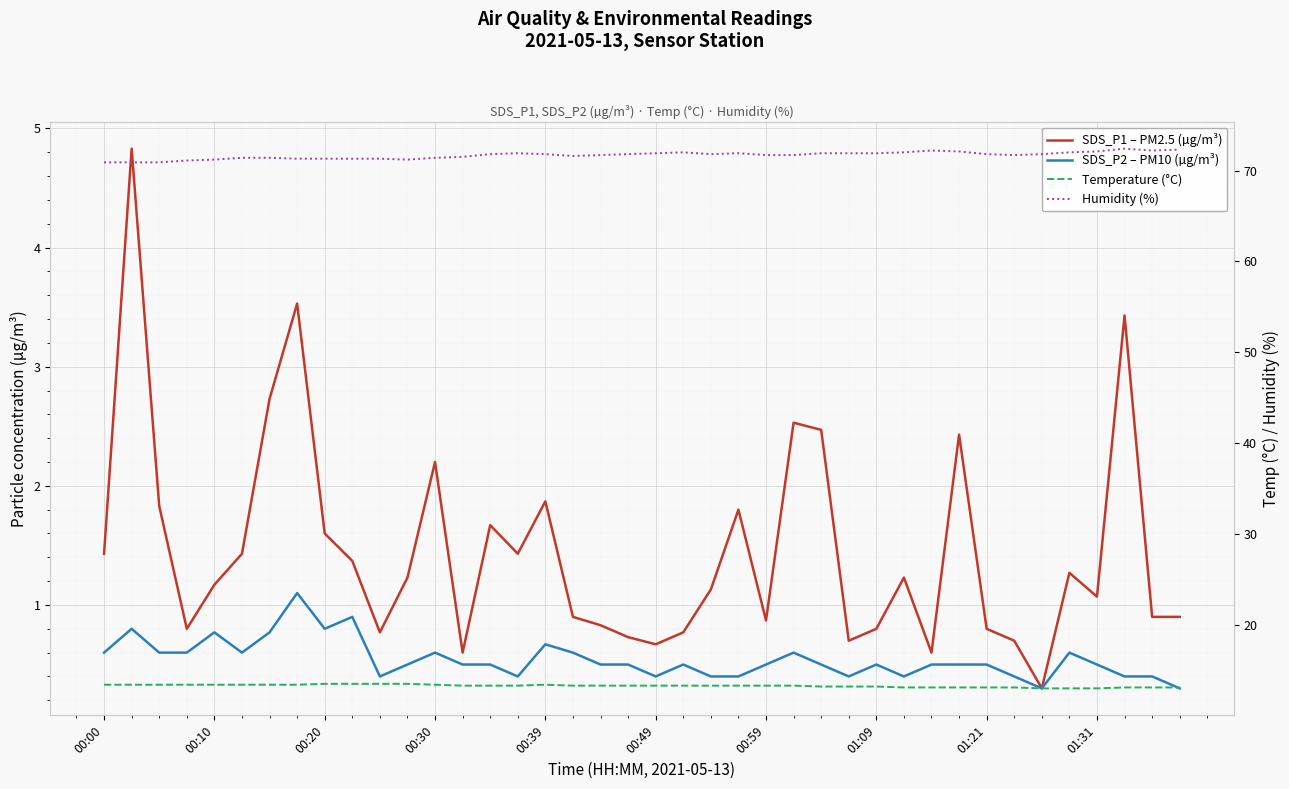

What is the smallest value displayed?

0.3